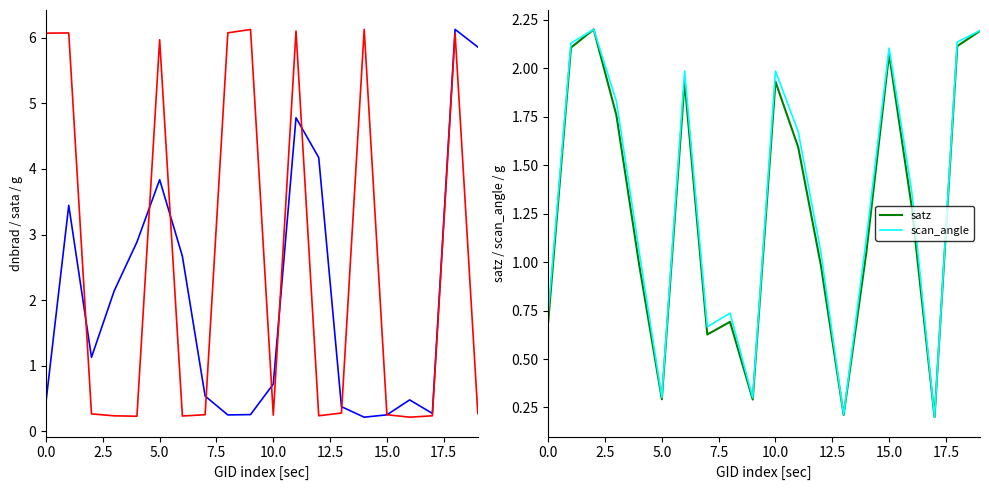

Reading left to right, what are all the values shown in this chart?

dnbrad: 0.5	3.4	1.1	2.1	2.9	3.8	2.7	0.5	0.3	0.3	0.7	4.8	4.2	0.4	0.2	0.3	0.5	0.3	6.1	5.9
sata (norm): 6.1	6.1	0.3	0.2	0.2	6.0	0.2	0.3	6.1	6.1	0.2	6.1	0.2	0.3	6.1	0.3	0.2	0.2	6.1	0.3
satz: 0.7	2.1	2.2	1.8	1.0	0.3	1.9	0.6	0.7	0.3	1.9	1.6	1.0	0.2	1.1	2.1	1.3	0.2	2.1	2.2
scan_angle: 0.7	2.1	2.2	1.8	1.1	0.3	2.0	0.7	0.7	0.3	2.0	1.7	1.0	0.2	1.1	2.1	1.4	0.2	2.1	2.2